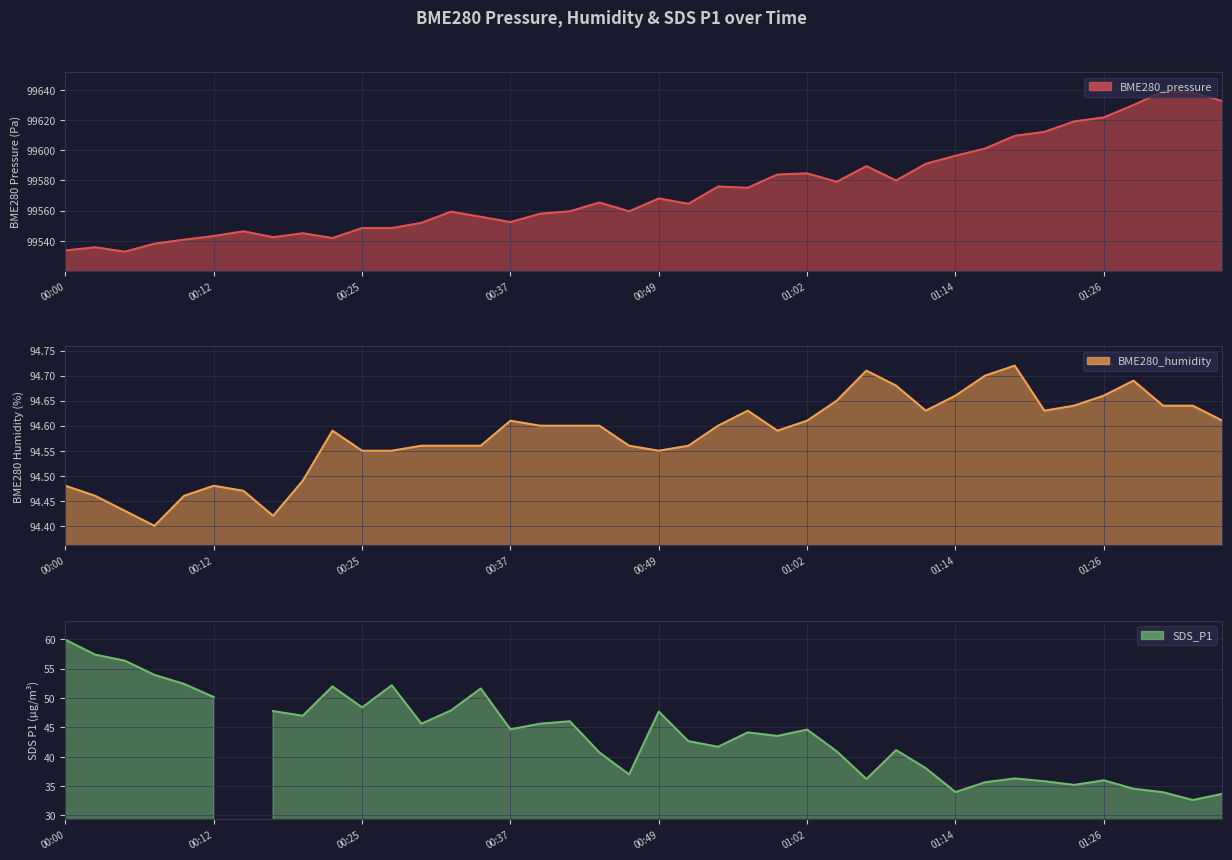

Is the value of BME280_humidity at 00:44 greater than the value of BME280_pressure at 00:32?

No